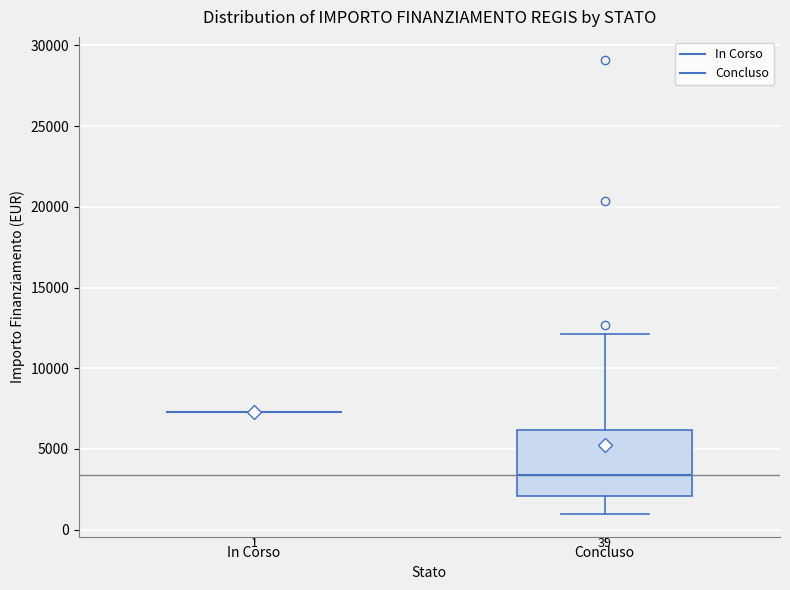

Comparing the boxes themselves (not the whiskers), which one is the tallest?

Concluso